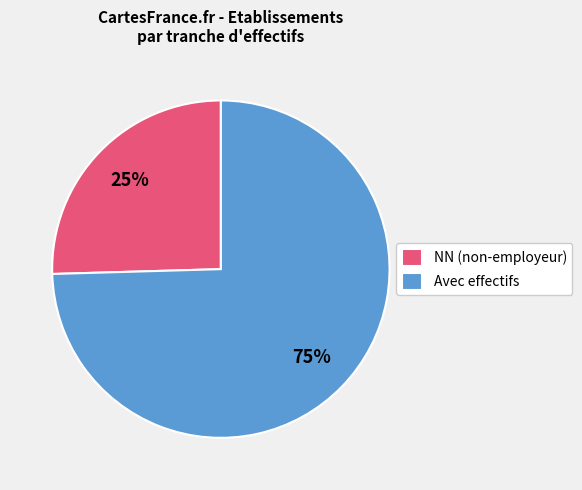

Rank the categories by value from highest to lowest.

Avec effectifs, NN (non-employeur)